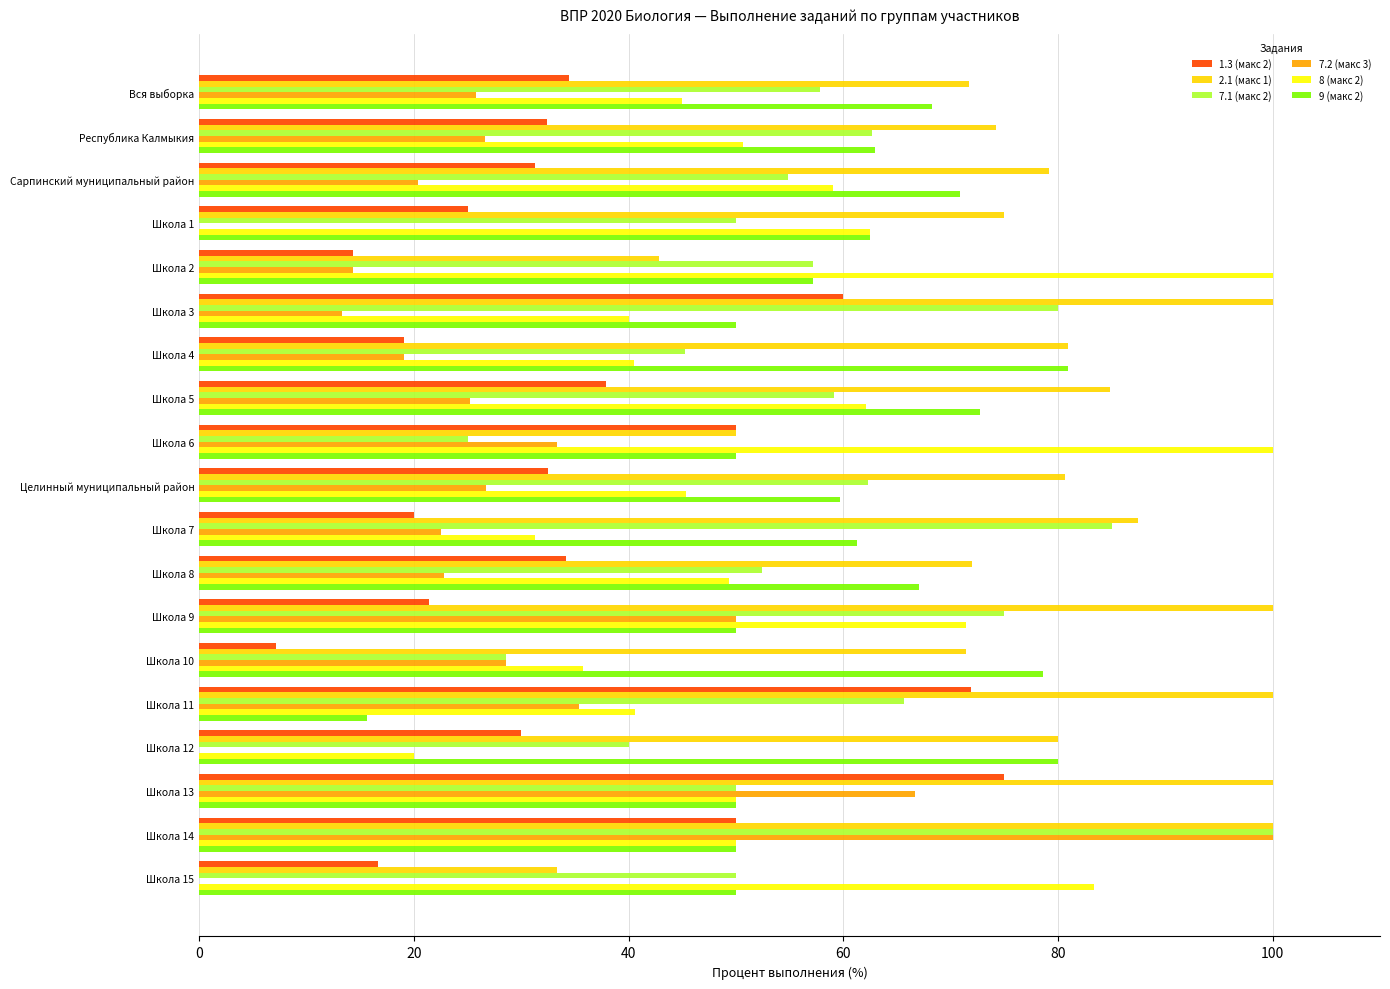

What is the sum of the 7.1 (макс 2) values at Школа 12 and Школа 1?

90.0